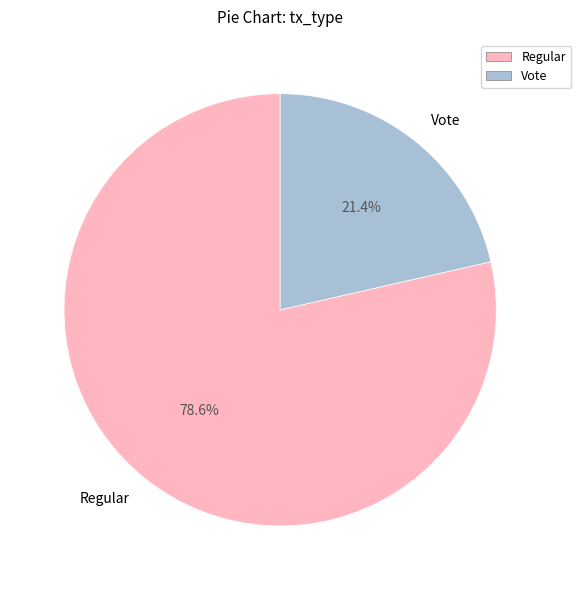

Between Regular and Vote, which is larger?

Regular